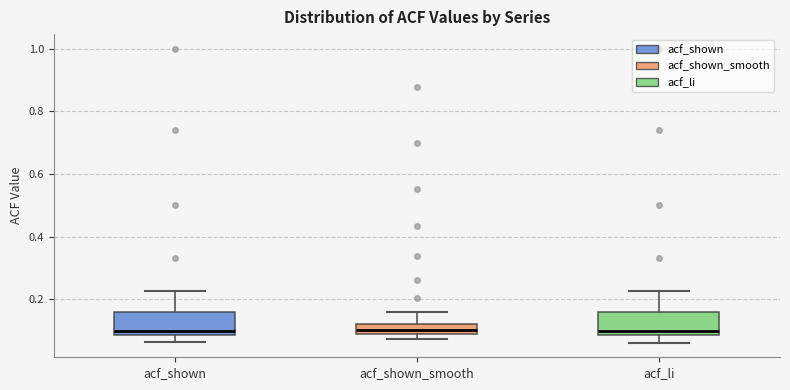

Where does the lower whisker of the box for acf_li end on the y-axis? The values are not printed on the chart, so give them approximately, as read against the axis.

0.06